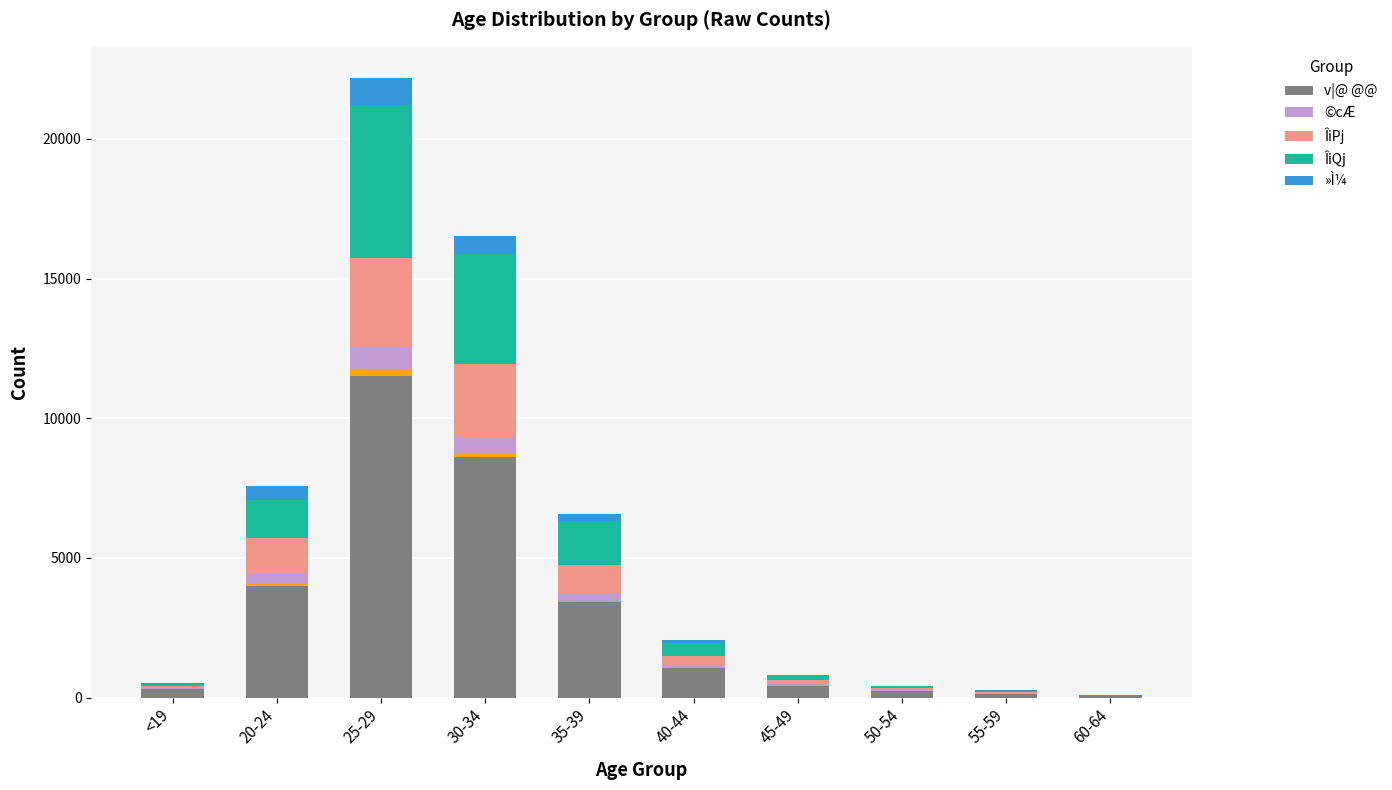

Is it true that ÎiPj equals 8 at 60-64?

False